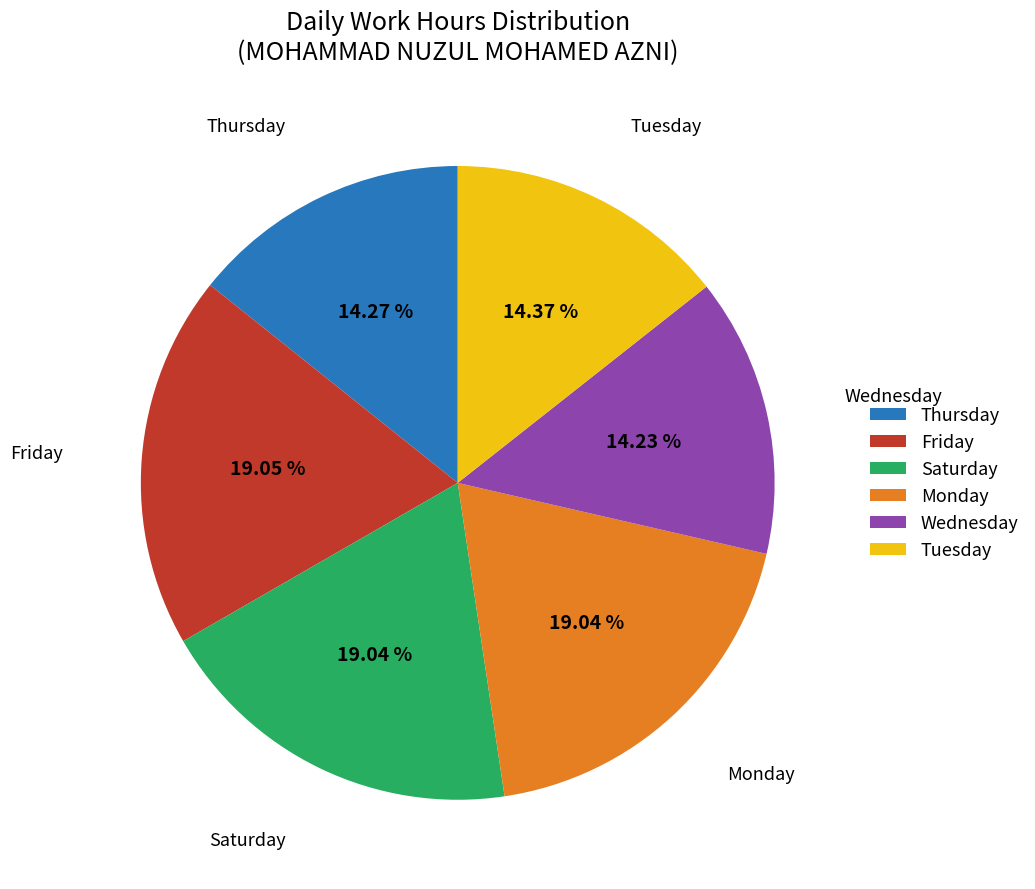

Between Tuesday and Monday, which is larger?

Monday